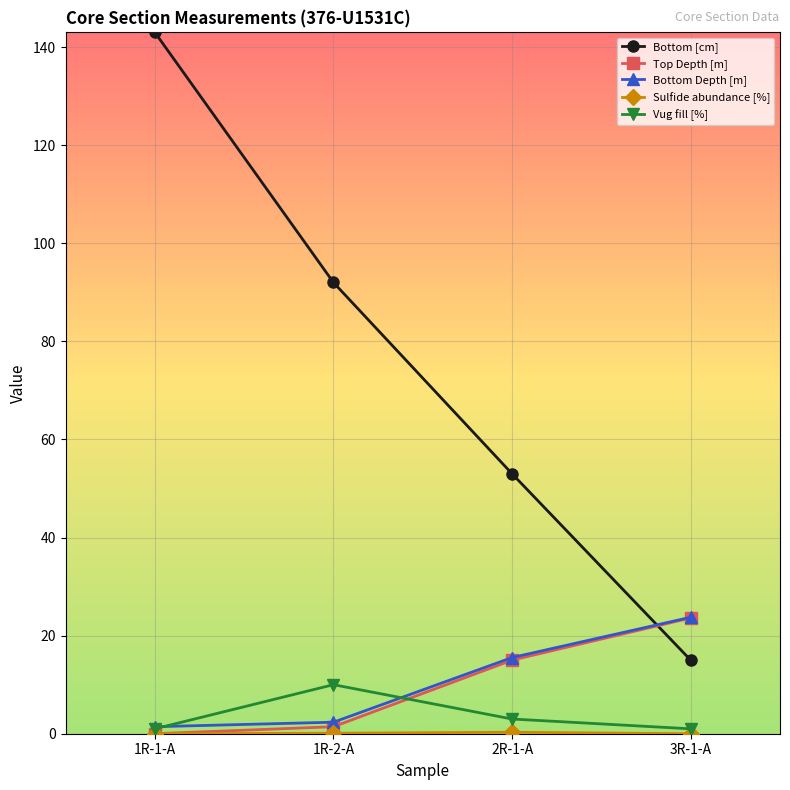

How many data points in Bottom [cm] are less than 92?

2